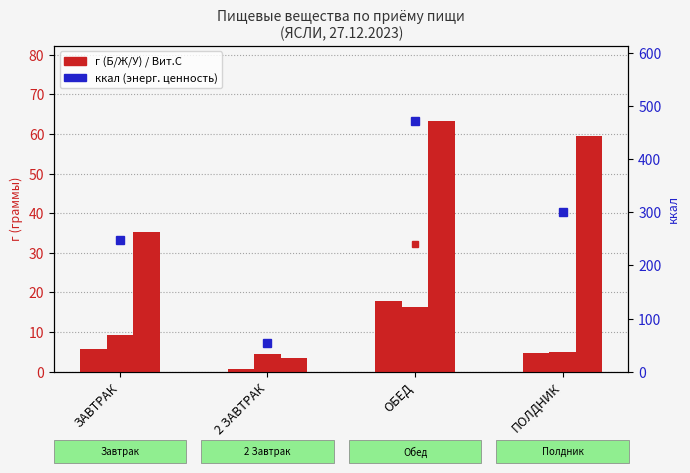

Reading left to right, what are all the values shown in this chart?

Витамин С: ЗАВТРАК=1.5	2 ЗАВТРАК=132.3	ОБЕД=32.3	ПОЛДНИК=1.0
Б (белки): ЗАВТРАК=5.8	2 ЗАВТРАК=0.6	ОБЕД=17.9	ПОЛДНИК=4.6
Ж (жиры): ЗАВТРАК=9.3	2 ЗАВТРАК=4.4	ОБЕД=16.2	ПОЛДНИК=5.0
У (углеводы): ЗАВТРАК=35.1	2 ЗАВТРАК=3.4	ОБЕД=63.3	ПОЛДНИК=59.4
Энерг. ценность (ккал): ЗАВТРАК=248.4	2 ЗАВТРАК=53.7	ОБЕД=471.7	ПОЛДНИК=300.7